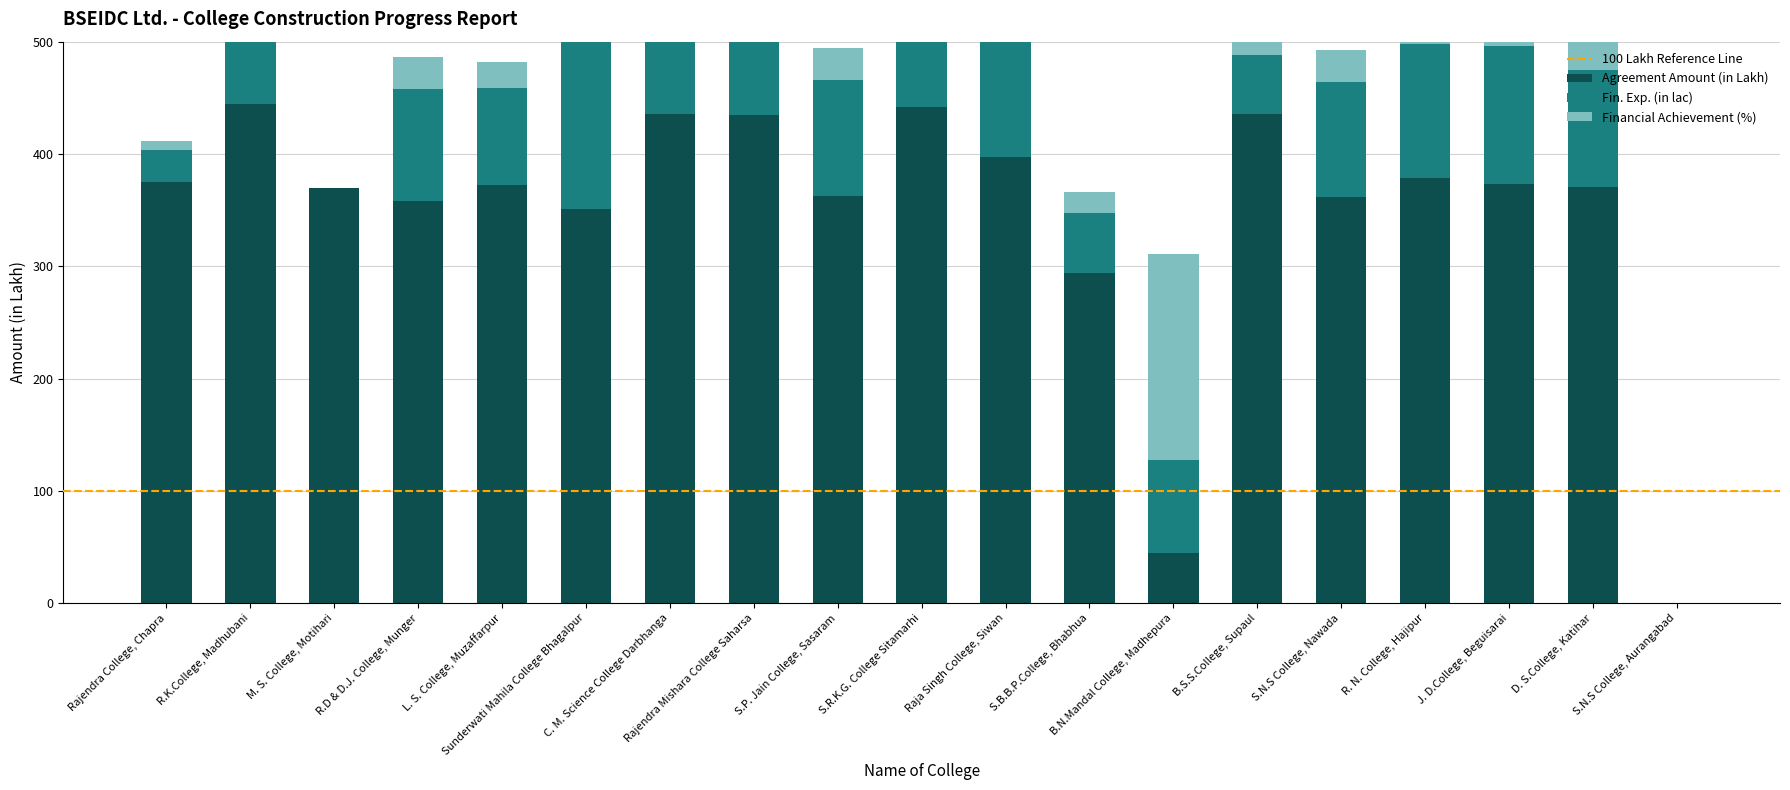

Reading left to right, list all the values displayed in this chart.

Agreement Amount (in Lakh): Rajendra College, Chapra=375.3	R.K.College, Madhubani=444.9	M. S. College, Motihari=369.8	R.D & D.J. College, Munger=358.1	L. S. College, Muzaffarpur=371.9	Sunderwati Mahila College Bhagalpur=351.1	C. M. Science College Darbhanga=435.7	Rajendra Mishara College Saharsa=434.5	S.P. Jain College, Sasaram=362.5	S.R.K.G. College Sitamarhi=441.9	Raja Singh College, Siwan=397.0	S.B.B.P.College, Bhabhua=294.4	B.N.Mandal College, Madhepura=44.8	B.S.S.College, Supaul=436.0	S.N.S College, Nawada=361.2	R. N. College, Hajipur=378.5	J. D.College, Beguisarai=373.5	D. S.College, Katihar=370.6	S.N.S College, Aurangabad=0.0
Fin. Exp. (in lac): Rajendra College, Chapra=28.3	R.K.College, Madhubani=107.9	M. S. College, Motihari=0.0	R.D & D.J. College, Munger=100.0	L. S. College, Muzaffarpur=86.5	Sunderwati Mahila College Bhagalpur=298.5	C. M. Science College Darbhanga=98.3	Rajendra Mishara College Saharsa=101.1	S.P. Jain College, Sasaram=103.6	S.R.K.G. College Sitamarhi=129.4	Raja Singh College, Siwan=187.0	S.B.B.P.College, Bhabhua=53.5	B.N.Mandal College, Madhepura=82.3	B.S.S.College, Supaul=52.3	S.N.S College, Nawada=102.9	R. N. College, Hajipur=118.9	J. D.College, Beguisarai=122.2	D. S.College, Katihar=103.8	S.N.S College, Aurangabad=0.0
Financial Achievement (%): Rajendra College, Chapra=7.5	R.K.College, Madhubani=24.3	M. S. College, Motihari=0.0	R.D & D.J. College, Munger=27.9	L. S. College, Muzaffarpur=23.3	Sunderwati Mahila College Bhagalpur=85.0	C. M. Science College Darbhanga=22.6	Rajendra Mishara College Saharsa=23.3	S.P. Jain College, Sasaram=28.6	S.R.K.G. College Sitamarhi=29.3	Raja Singh College, Siwan=47.1	S.B.B.P.College, Bhabhua=18.2	B.N.Mandal College, Madhepura=183.7	B.S.S.College, Supaul=12.0	S.N.S College, Nawada=28.5	R. N. College, Hajipur=31.4	J. D.College, Beguisarai=32.7	D. S.College, Katihar=28.0	S.N.S College, Aurangabad=0.0